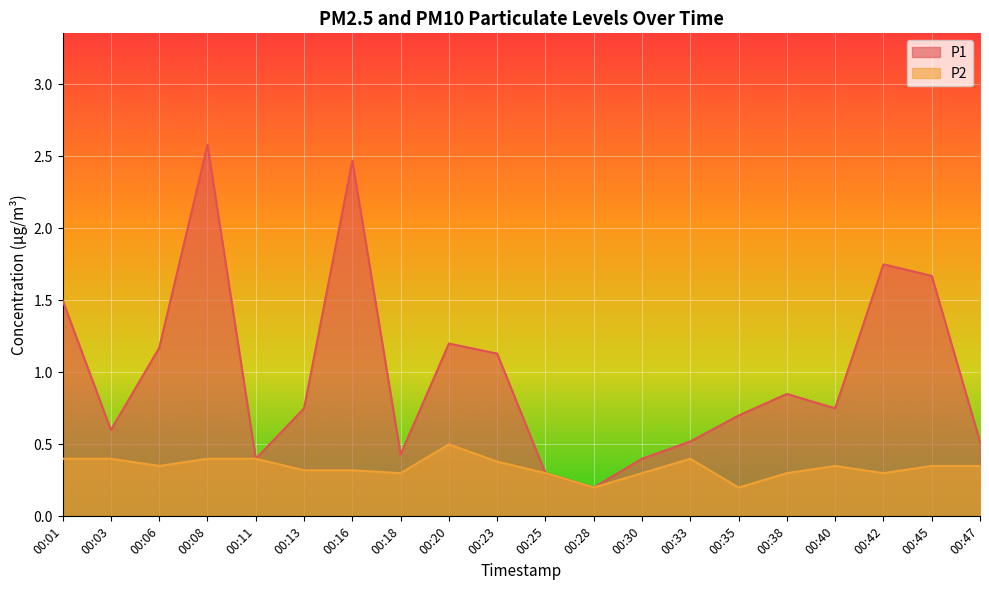

Does the chart display data point markers on the line(s)?

No